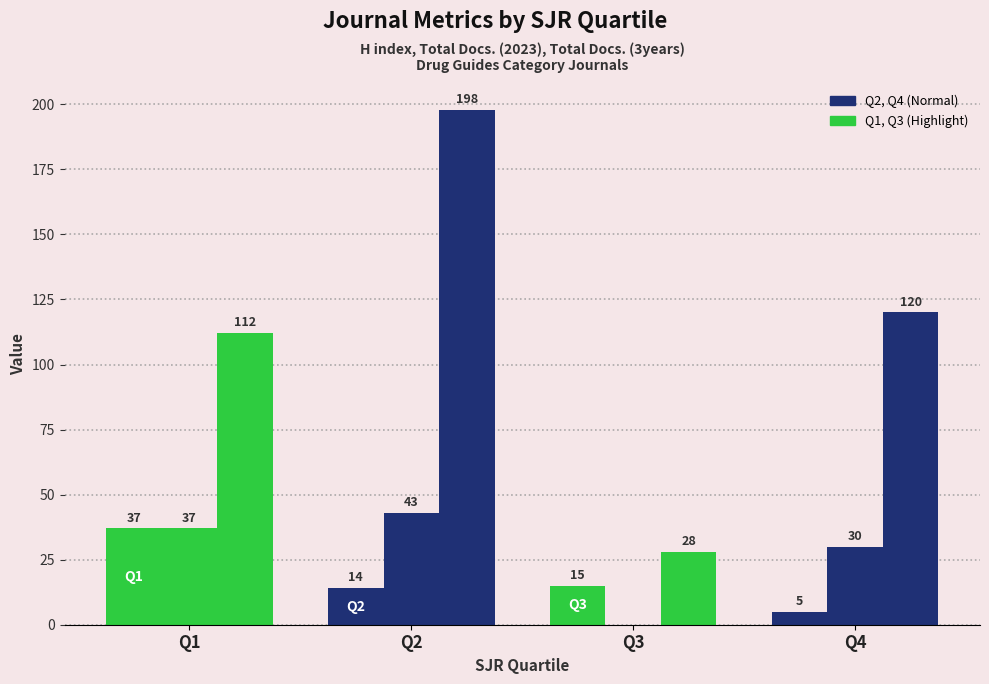

Reading left to right, extract all data points from this chart.

H index: 37	14	15	5
Total Docs. (2023): 37	43	0	30
Total Docs. (3years): 112	198	28	120